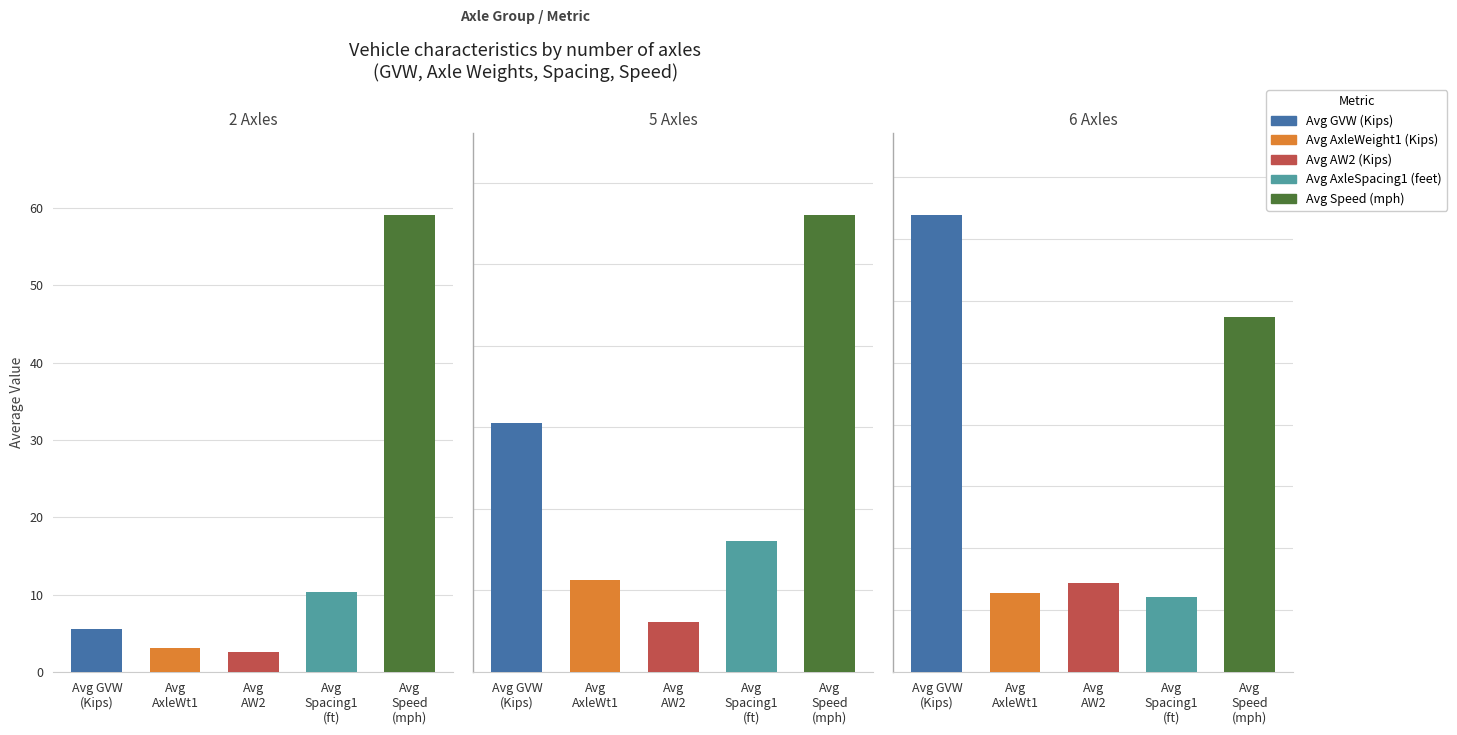

Is the value of Avg GVW (Kips) at 0 greater than the value of Avg AxleSpacing1 (feet) at 1?

No